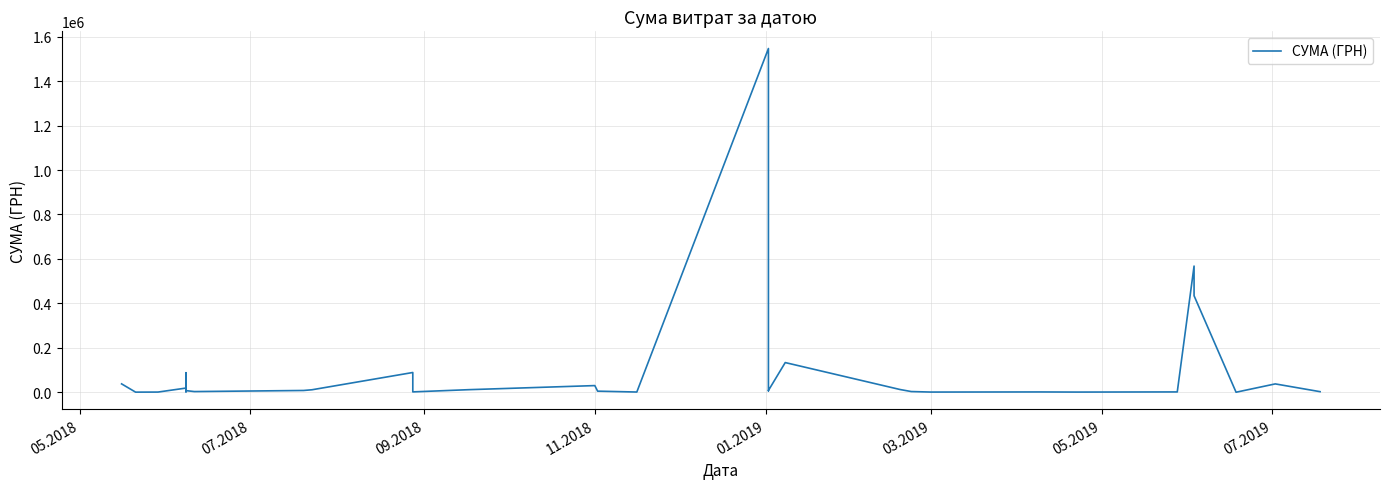

What is the maximum value shown in the chart?

1546589.5